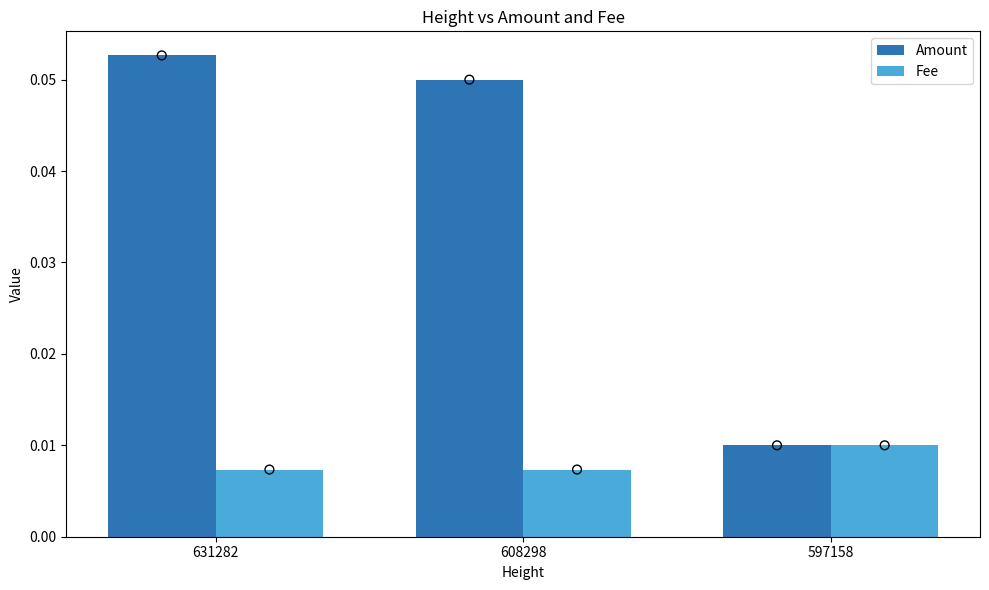

What are all the series names shown in the legend?

Amount, Fee